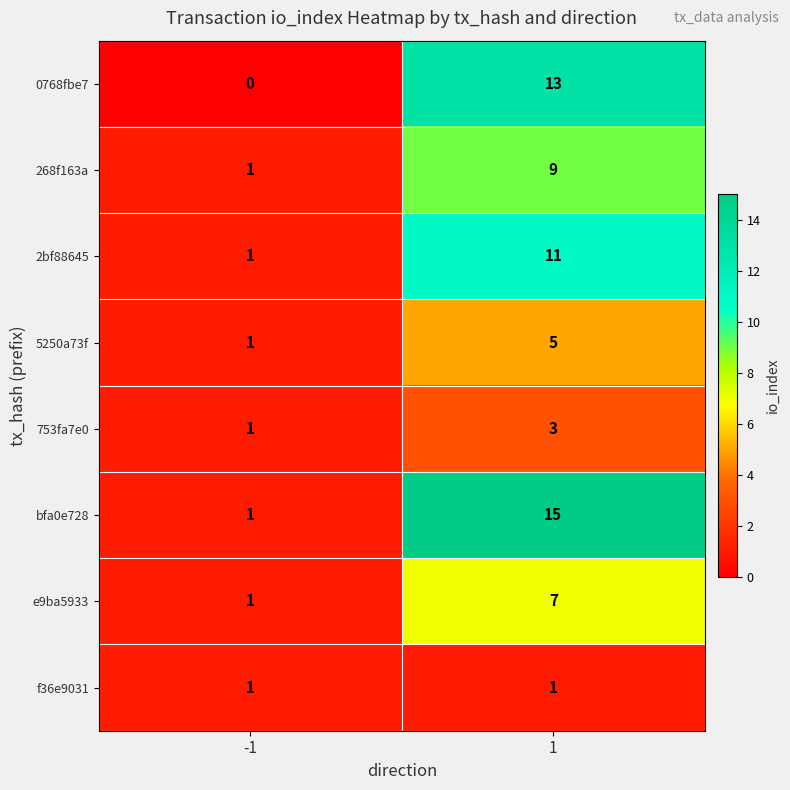

What is the difference between the 268f163a values at 1 and -1?

8